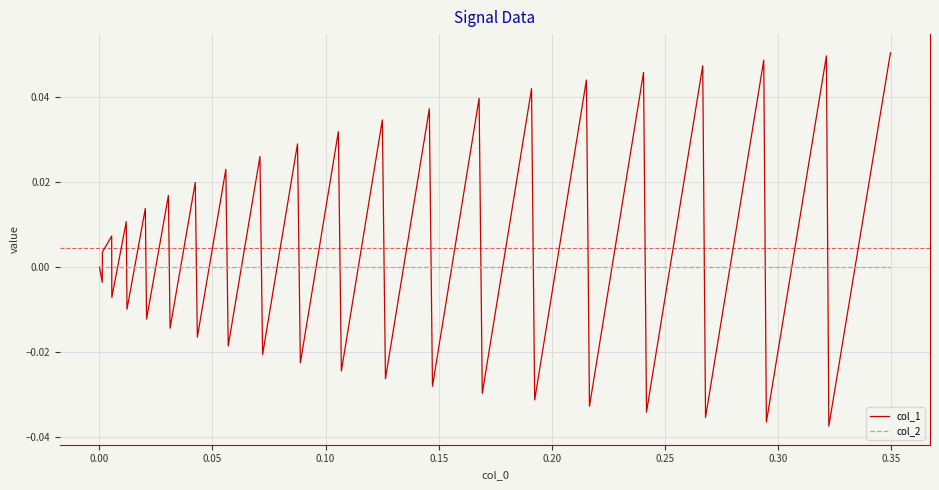

Which series has the widest spread of values?

col_1